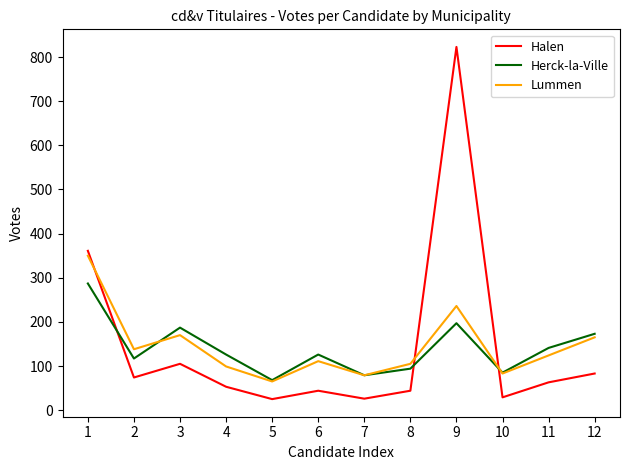

What is the difference between the maximum and minimum values in the Herck-la-Ville series?

219